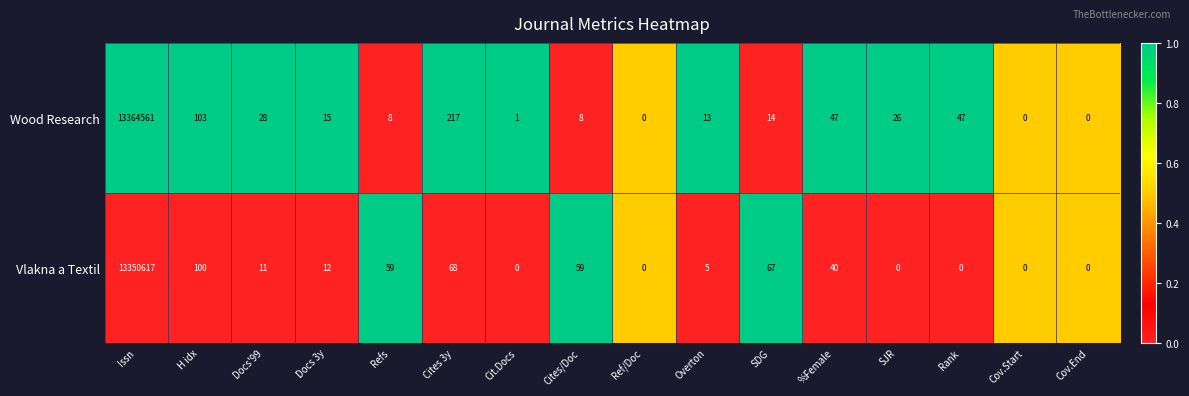

Which series has the largest range (max minus min)?

Wood Research